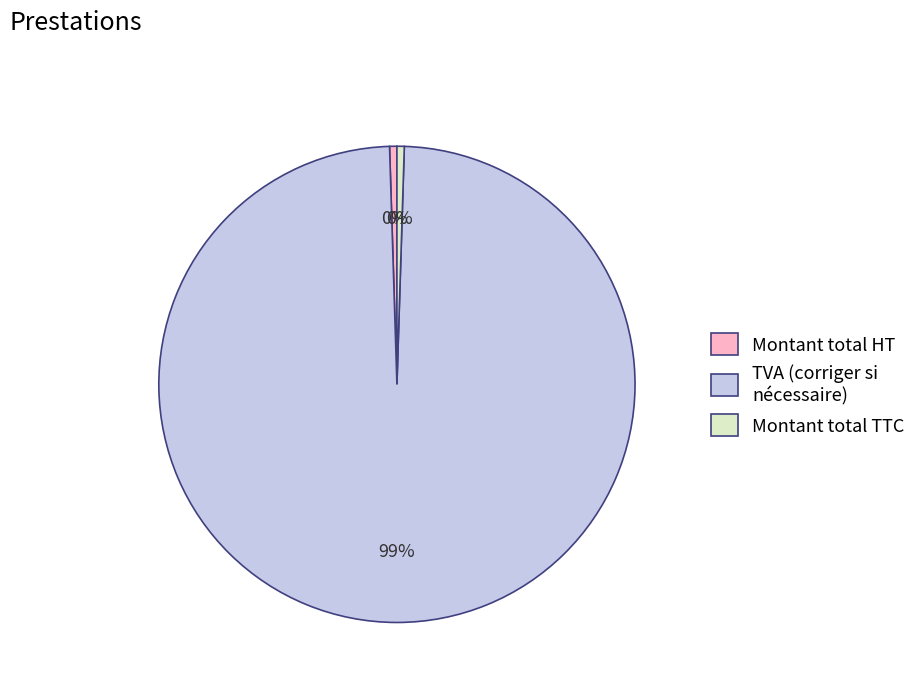

What is the largest slice in the pie chart?

TVA (corriger si nécessaire)